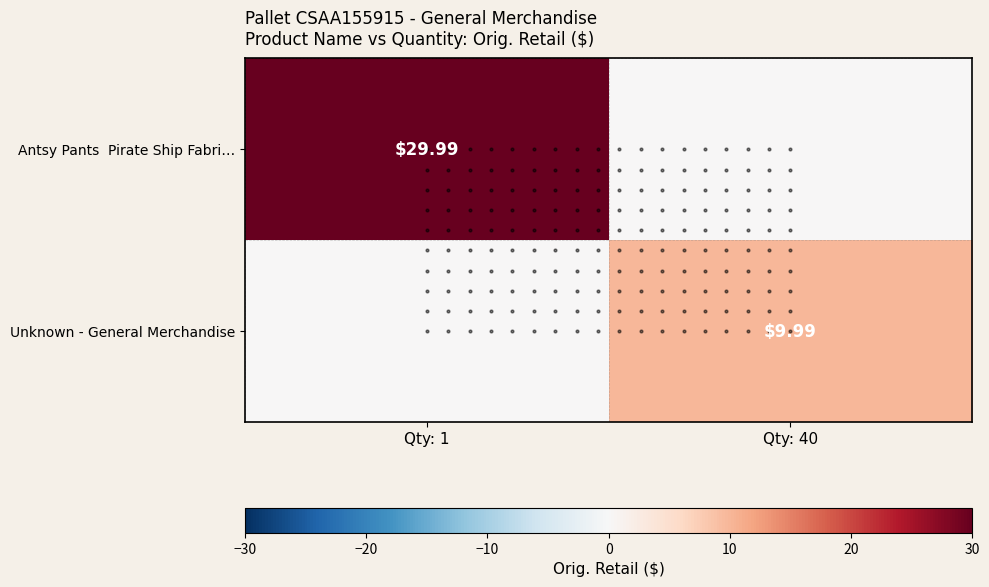

At which label does Unknown - General Merchandise reach its peak?

Qty: 40